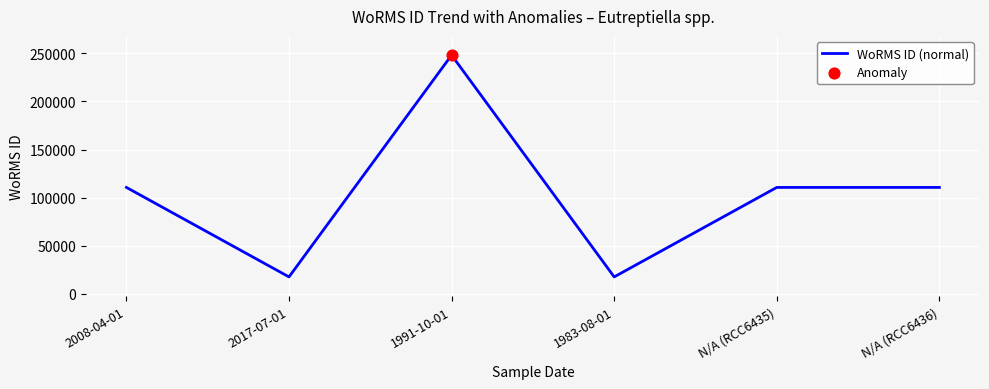

What is the change in value from 1991-10-01 to N/A (RCC6435)?

-137469